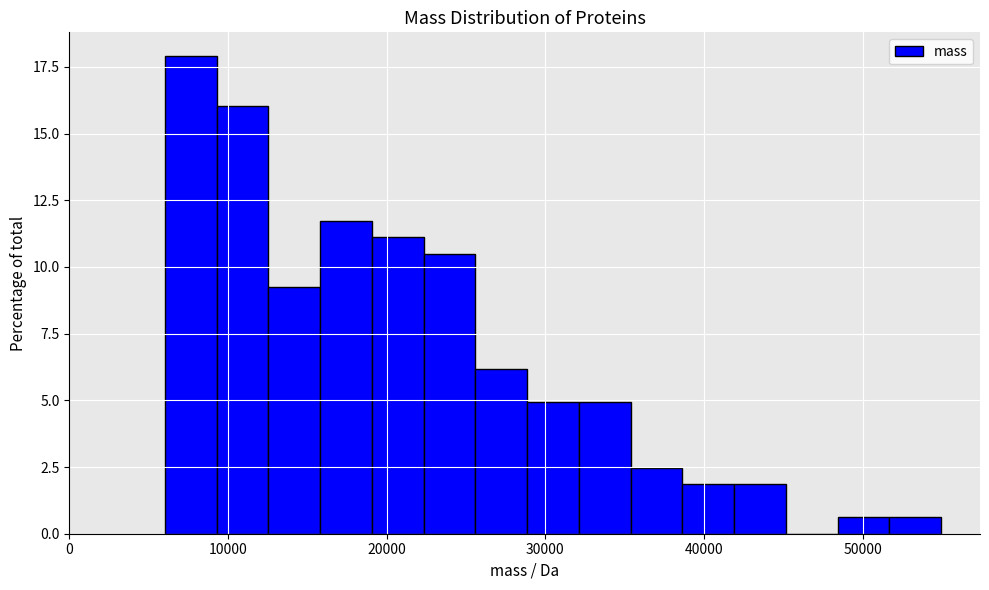

Around what value on the x-axis is the tallest bar? Give the approximate position of its centre, as read against the axis.

8000